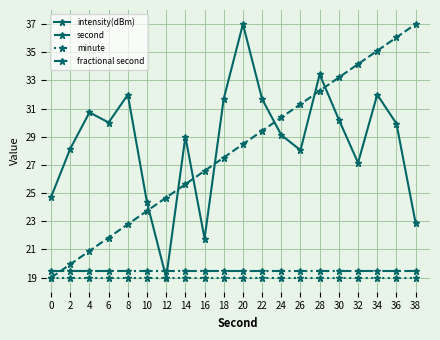

At which label does intensity(dBm) first exceed 29?

4